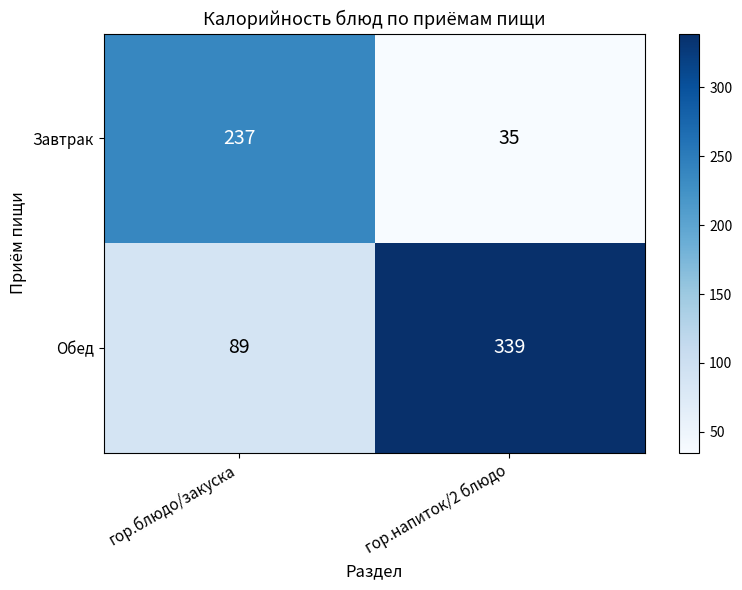

Which category has the lowest value across all series?

гор.напиток/2 блюдо